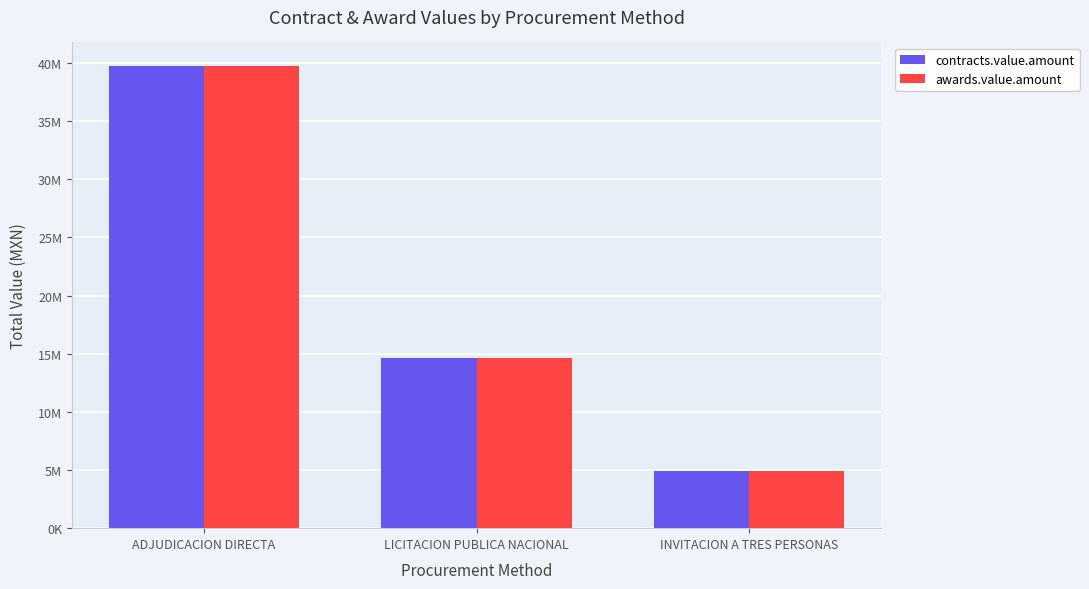

What is the label of the 1st bar from the right?

INVITACION A TRES PERSONAS